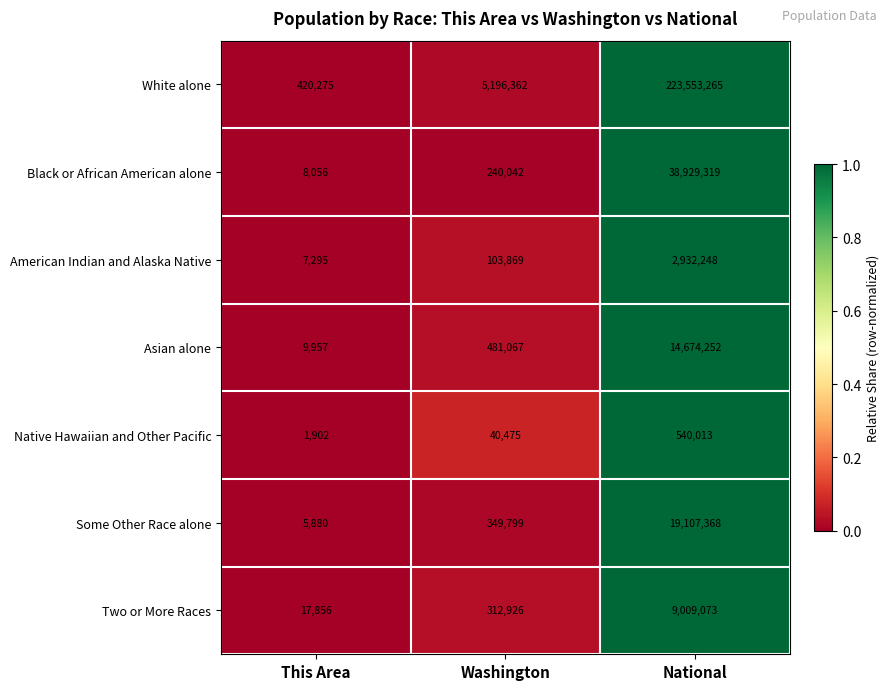

Is it true that White alone equals 5196362 at Washington?

True